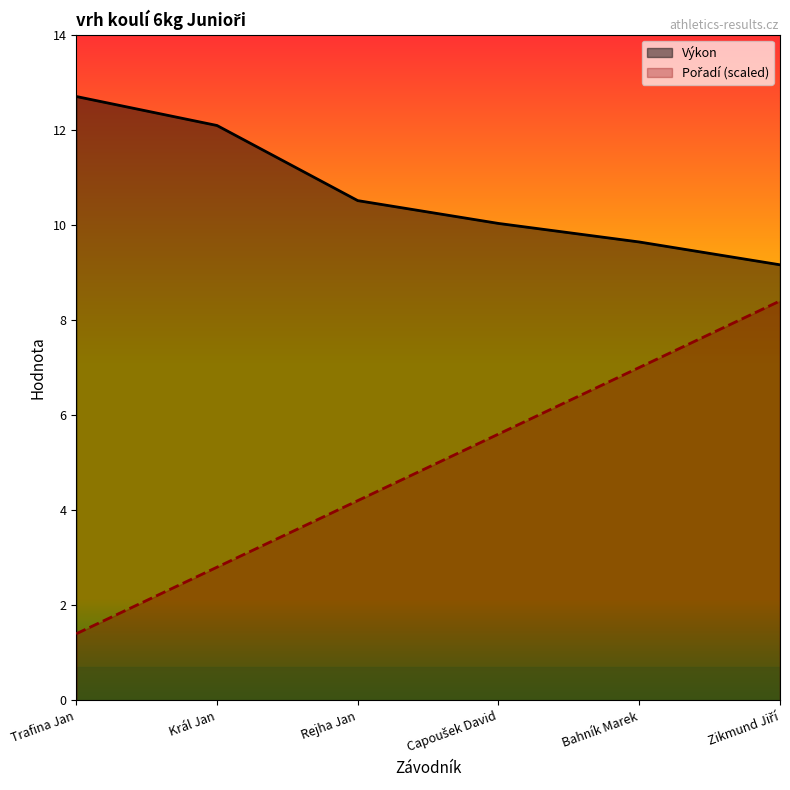

What is the difference between the highest and lowest values at Král Jan?

9.3